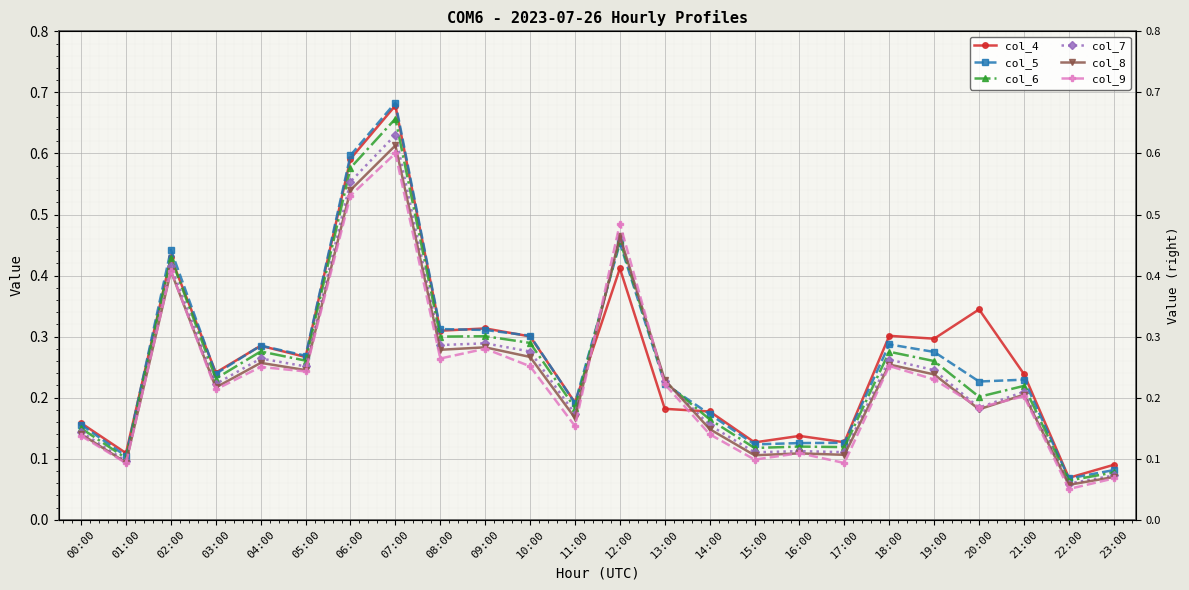

Between 03:00 and 17:00, which is larger?

03:00